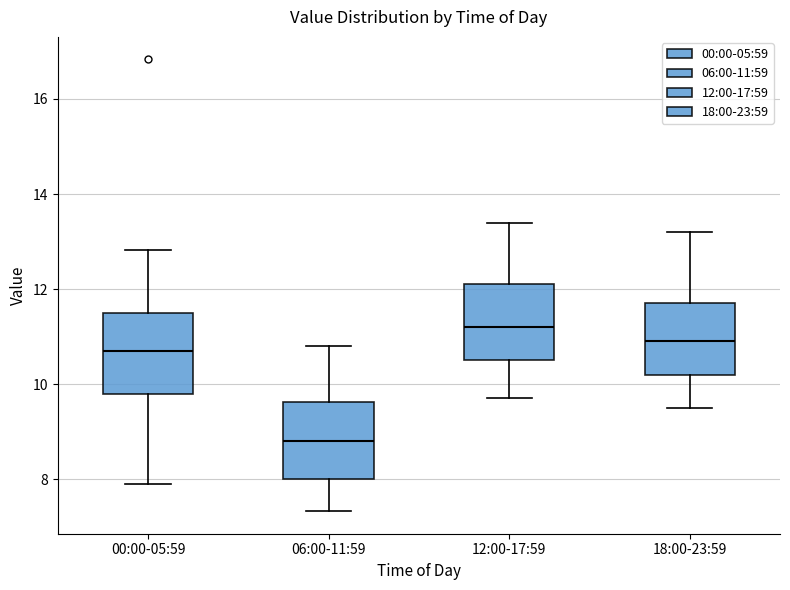

Reading left to right, transcribe this box plot: for each box, give where its median line is, the range the box spans, and where its two whiskers end, as read against the y-axis. The values are not printed on the chart, so give them approximately, as read against the axis.

00:00-05:59: median 10.8, box 9.8 to 11.6, whiskers 8.0 to 12.8
06:00-11:59: median 8.8, box 8.0 to 9.6, whiskers 7.4 to 10.8
12:00-17:59: median 11.2, box 10.6 to 12.2, whiskers 9.8 to 13.4
18:00-23:59: median 11.0, box 10.2 to 11.8, whiskers 9.6 to 13.2